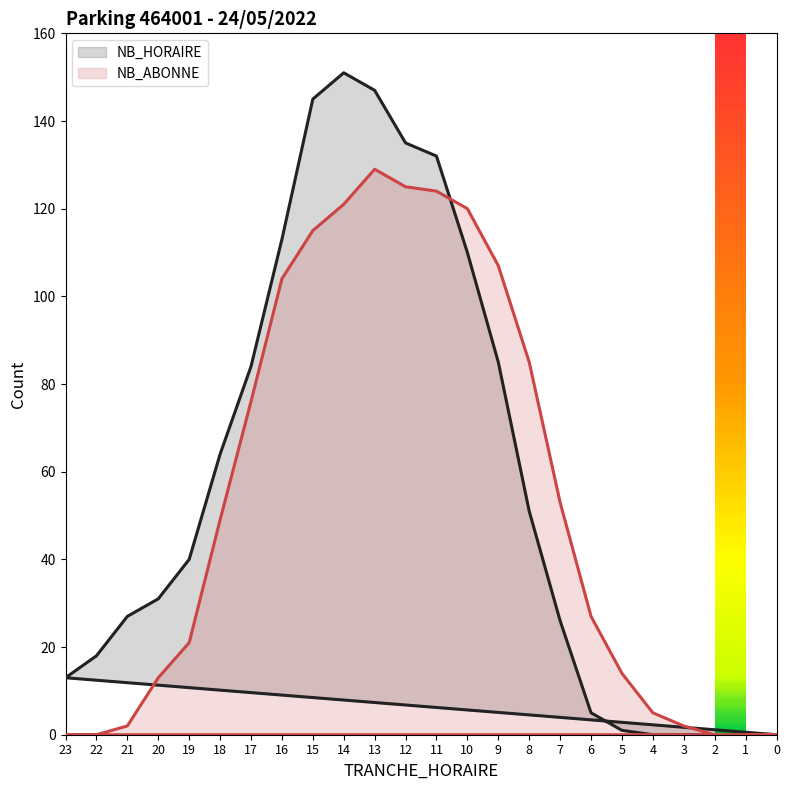

How many interior local peaks does the NB_ABONNE series have?

1